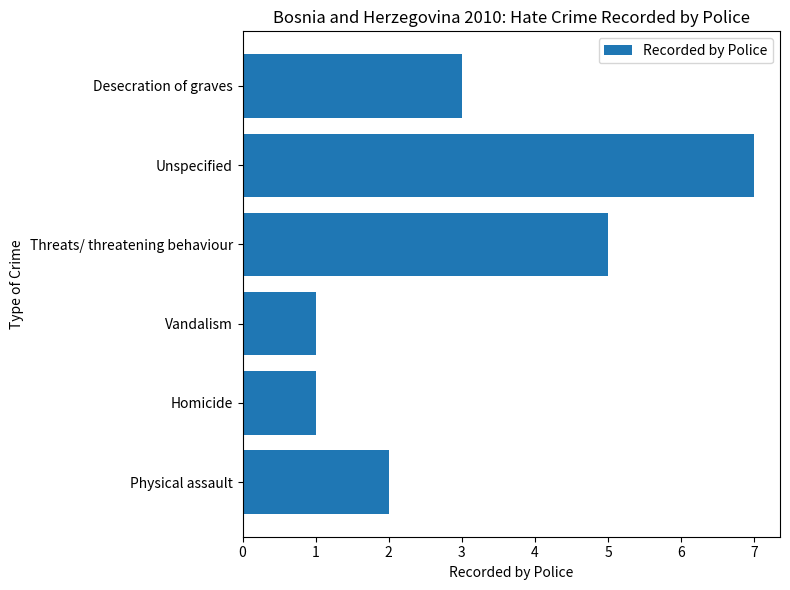

At which category does the chart reach its peak across all series?

Unspecified